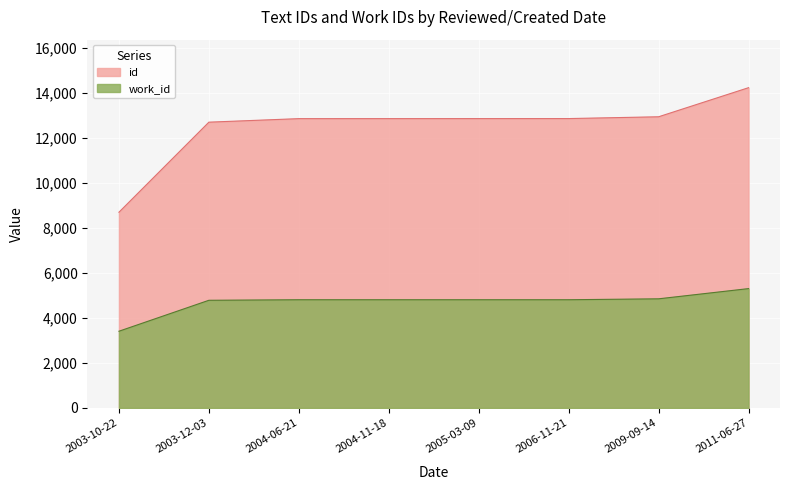

Which category has the lowest value in the id series?

2003-10-22